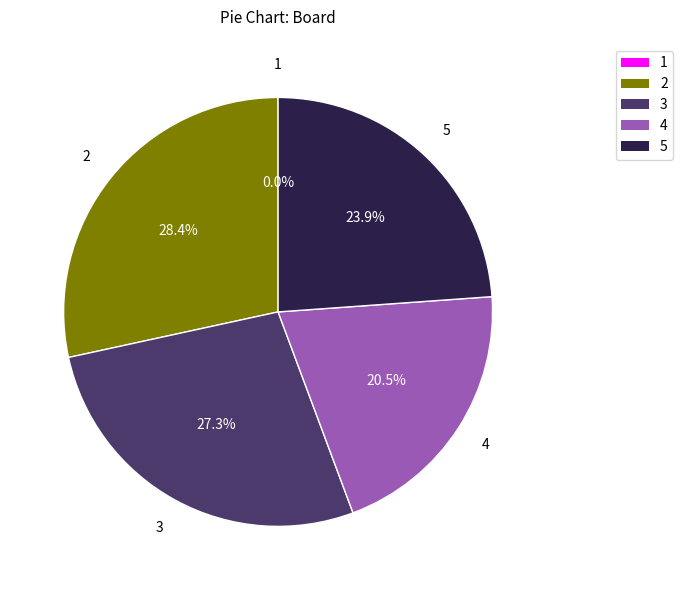

To the nearest percent, what is the difference between the largest and smallest slice percentages?

28%